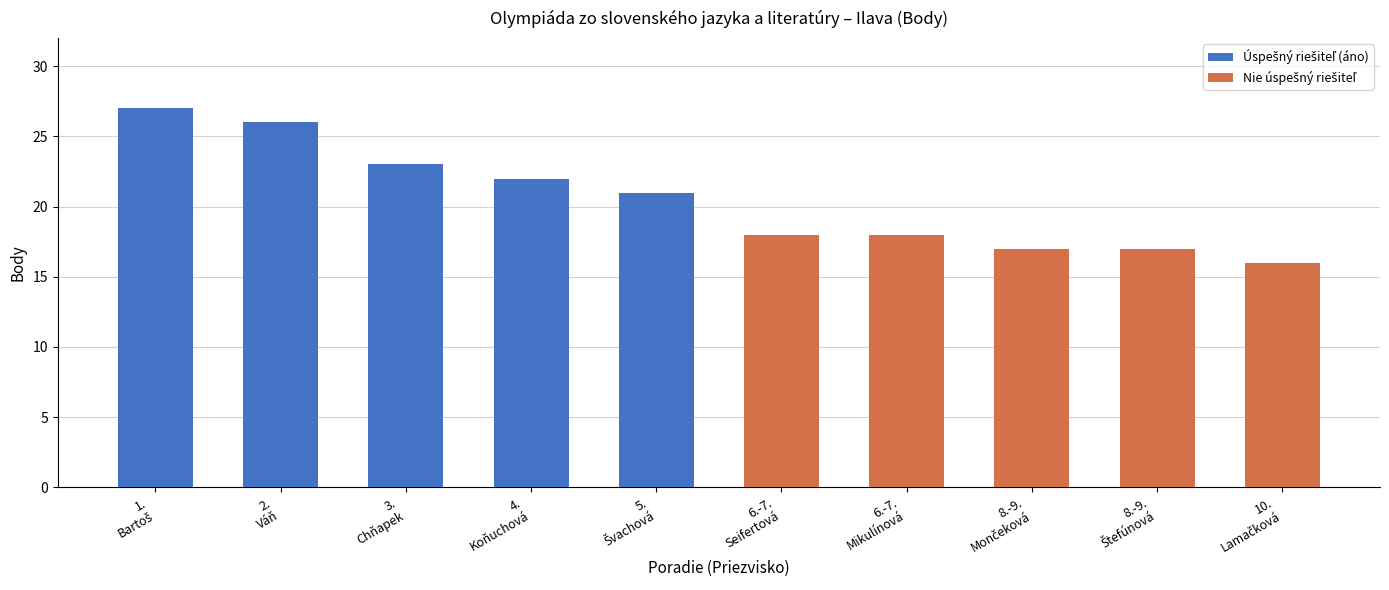

What is the label of the 5th bar from the right?

6.-7.
Seifertová